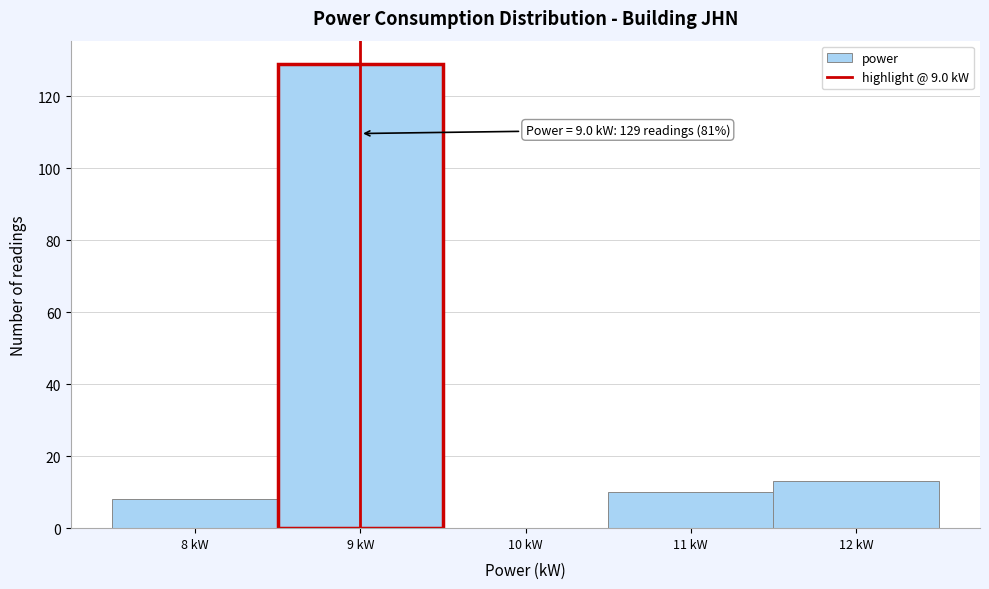

Over which range of the x-axis is the bar tallest?

8.5 to 9.5